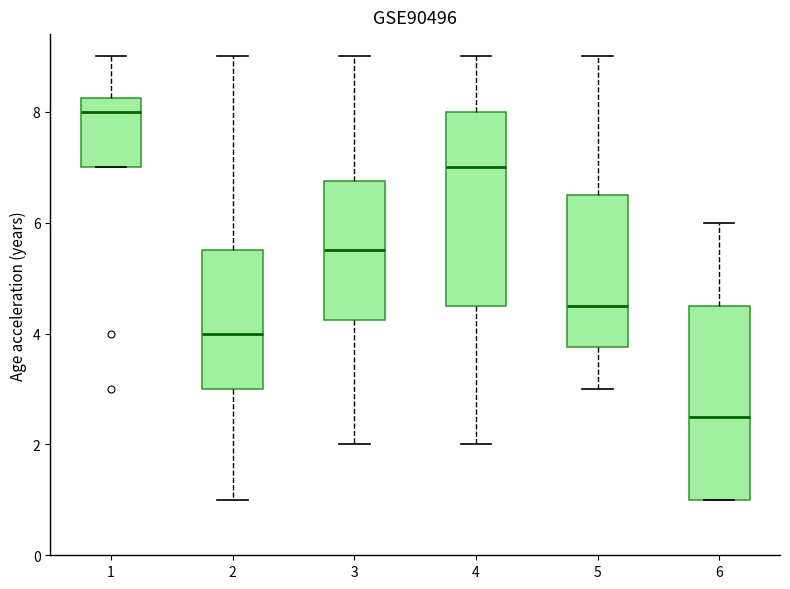

Reading left to right, transcribe this box plot: for each box, give where its median line is, the range the box spans, and where its two whiskers end, as read against the y-axis. The values are not printed on the chart, so give them approximately, as read against the axis.

1: median 8.0, box 7.0 to 8.2, whiskers 7.0 to 9.0
2: median 4.0, box 3.0 to 5.6, whiskers 1.0 to 9.0
3: median 5.6, box 4.2 to 6.8, whiskers 2.0 to 9.0
4: median 7.0, box 4.6 to 8.0, whiskers 2.0 to 9.0
5: median 4.6, box 3.8 to 6.6, whiskers 3.0 to 9.0
6: median 2.6, box 1.0 to 4.6, whiskers 1.0 to 6.0